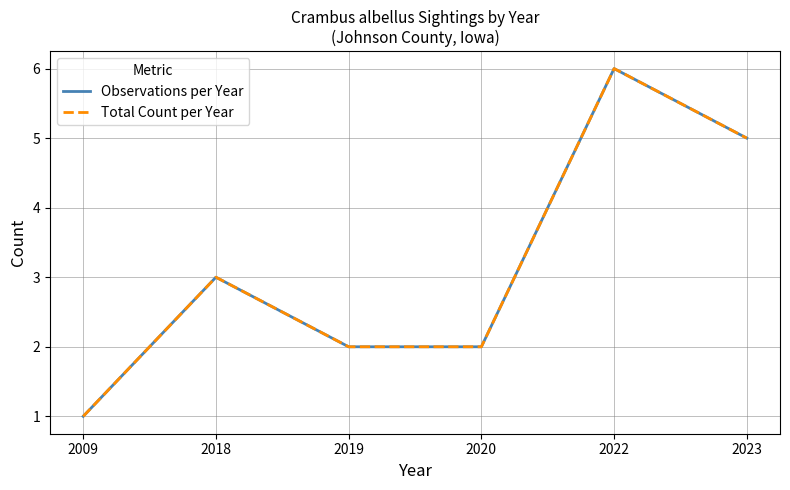

Does the chart display data point markers on the line(s)?

No